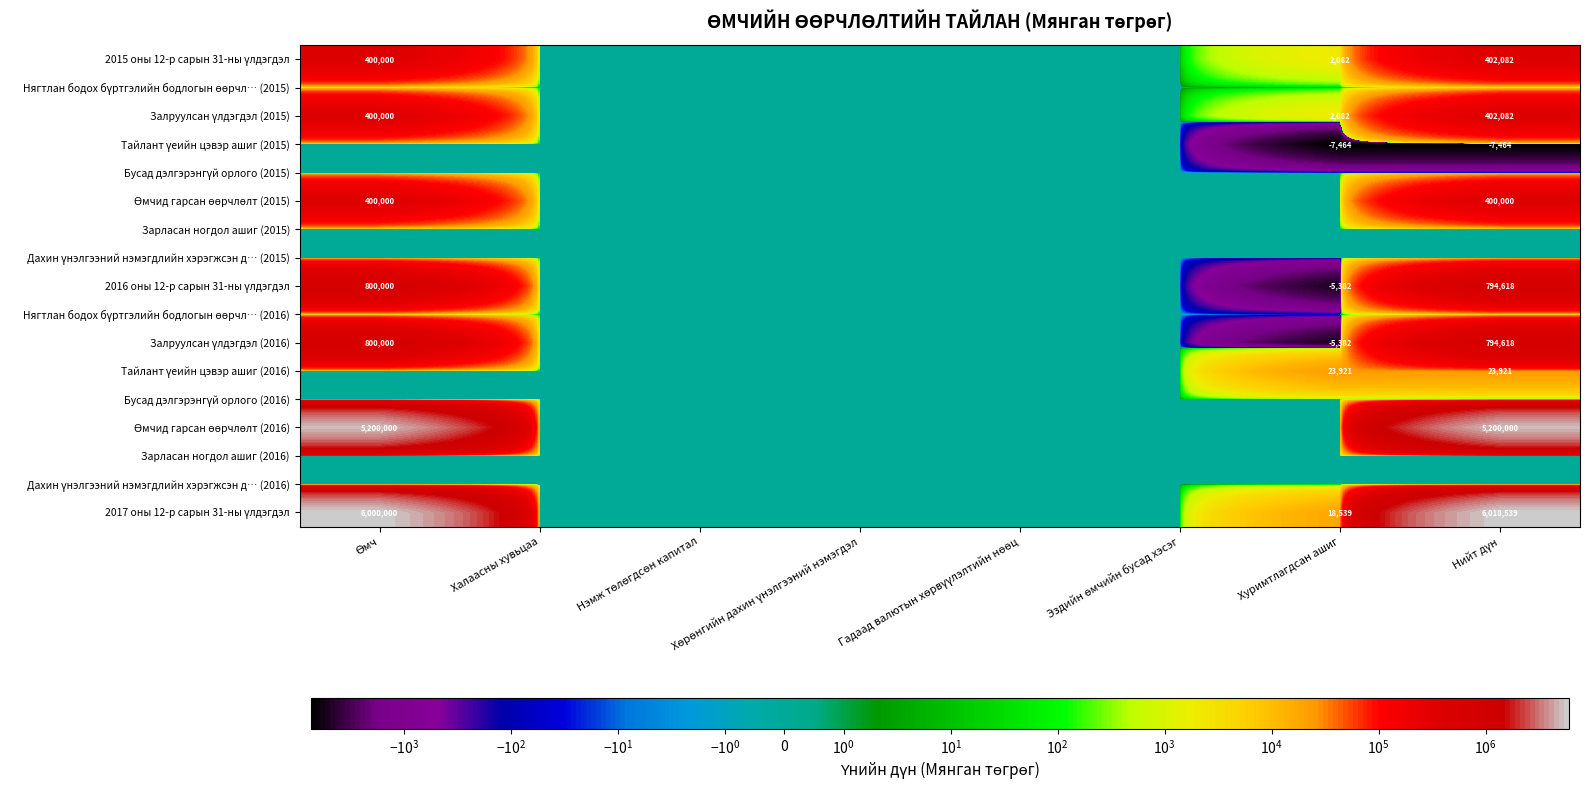

At which category is the sum across all series the highest?

Нийт дүн